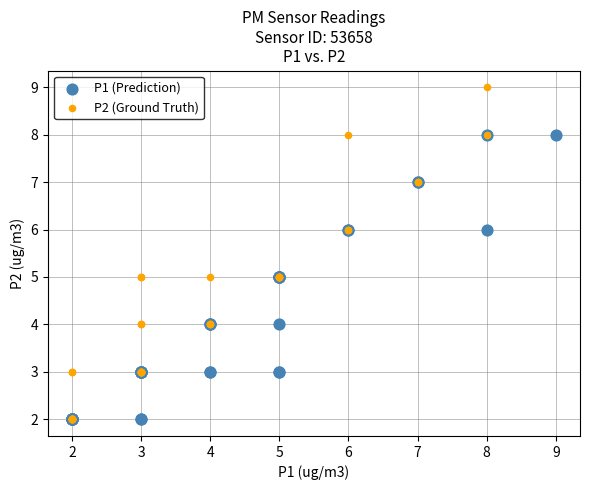

Which series contains the highest Y value?

P2 (Ground Truth)